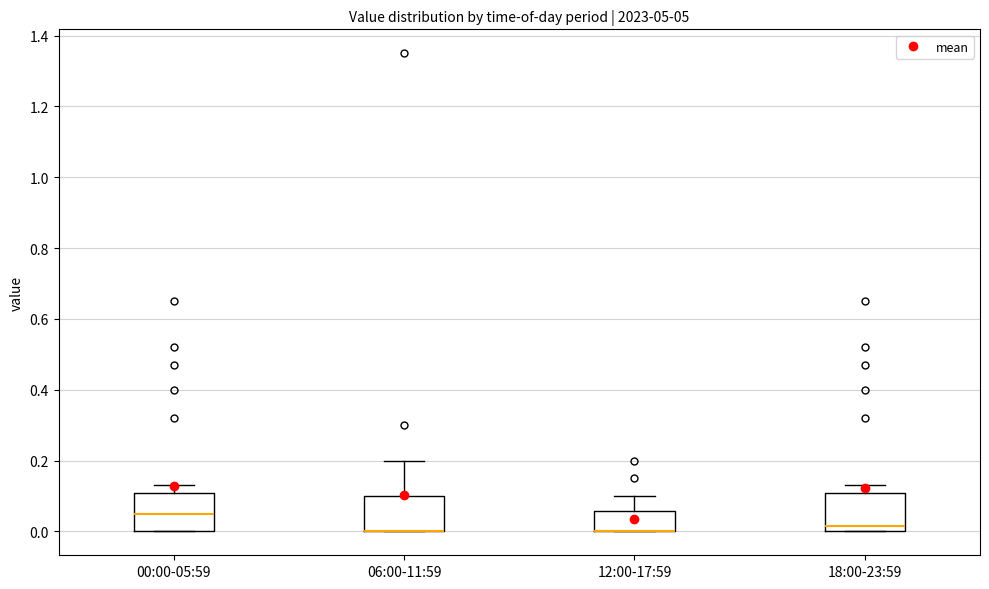

Reading left to right, transcribe this box plot: for each box, give where its median line is, the range the box spans, and where its two whiskers end, as read against the y-axis. The values are not printed on the chart, so give them approximately, as read against the axis.

00:00-05:59: median 0.06, box 0.00 to 0.10, whiskers 0.00 to 0.14
06:00-11:59: median 0.00 (drawn on the box's lower edge), box 0.00 to 0.10, whiskers 0.00 to 0.20
12:00-17:59: median 0.00 (drawn on the box's lower edge), box 0.00 to 0.06, whiskers 0.00 to 0.10
18:00-23:59: median 0.02, box 0.00 to 0.10, whiskers 0.00 to 0.14